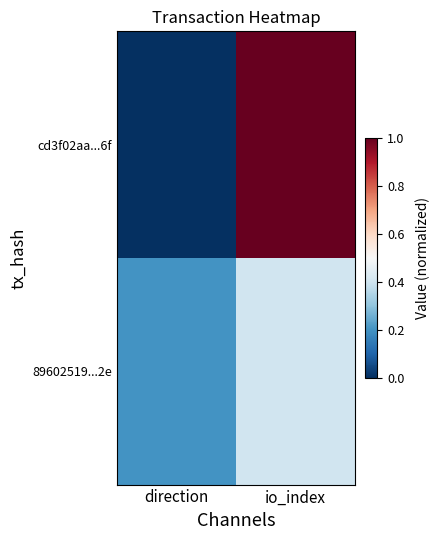

Which series changed the most between direction and io_index?

cd3f02aa...6f